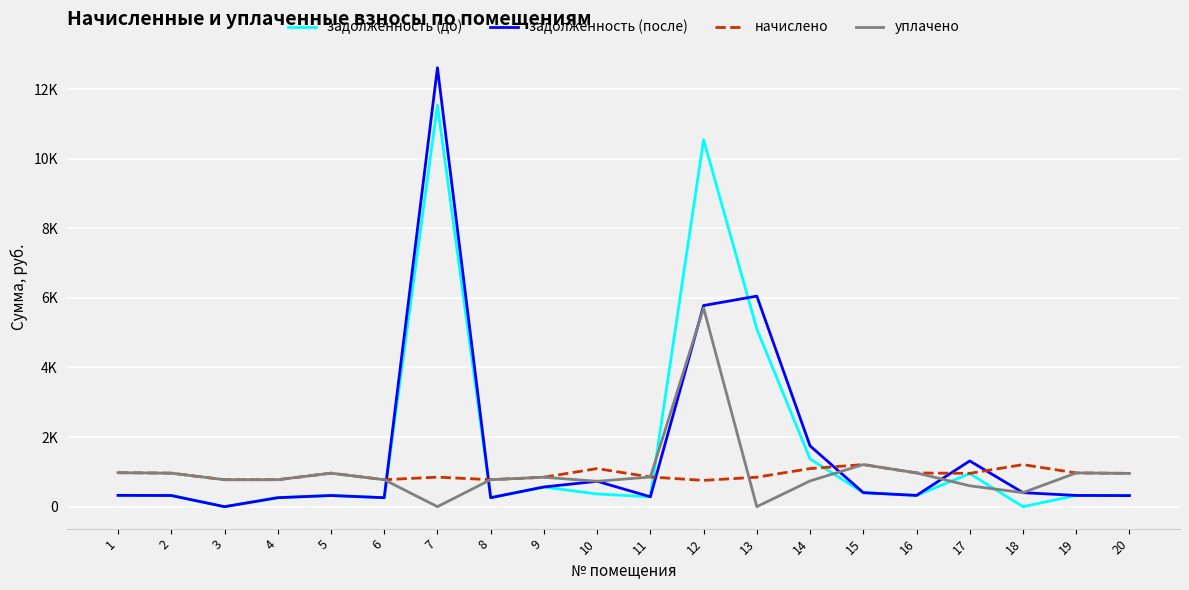

Does the chart display data point markers on the line(s)?

No